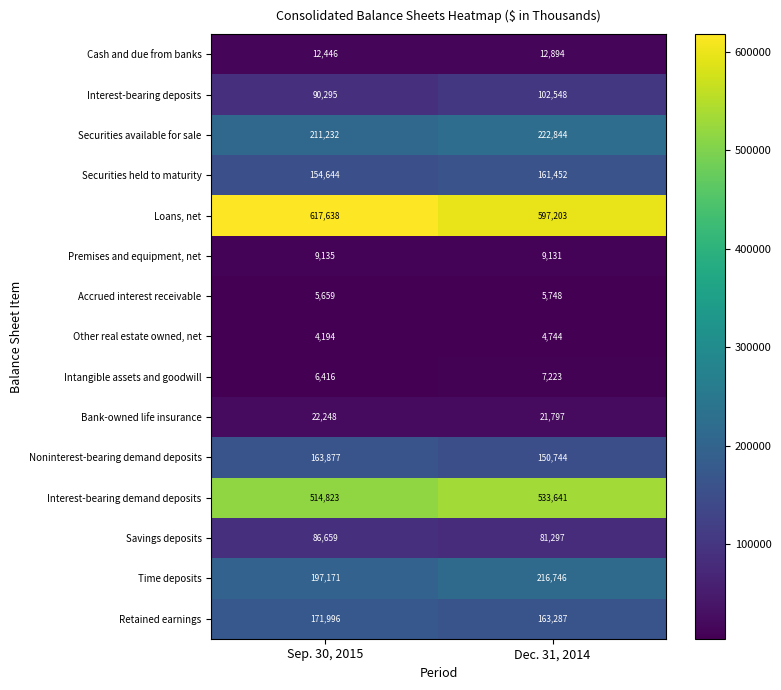

Which label corresponds to the smallest value in the chart?

Sep. 30, 2015